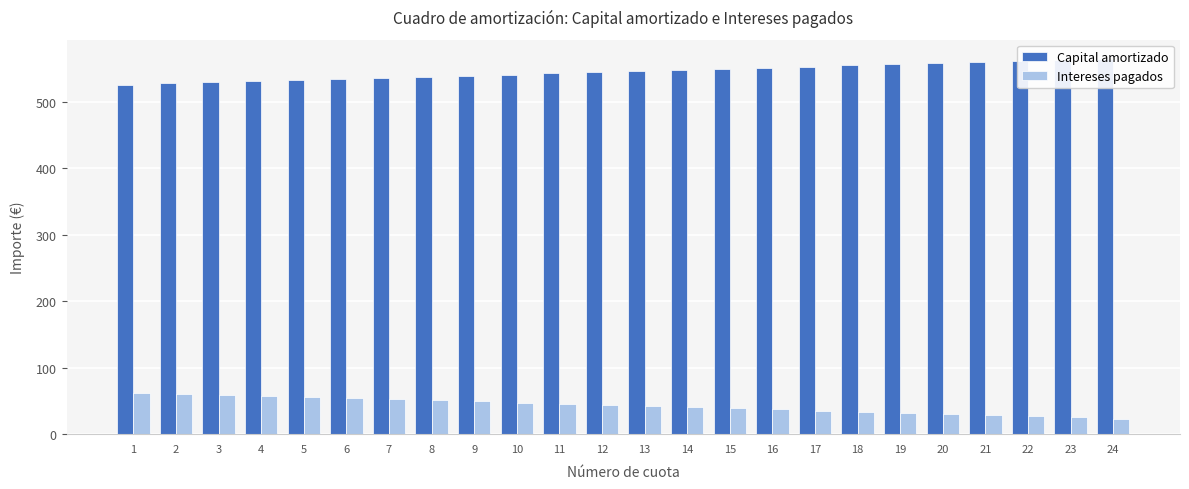

Is the value of Intereses pagados at 6 greater than the value of Capital amortizado at 19?

No